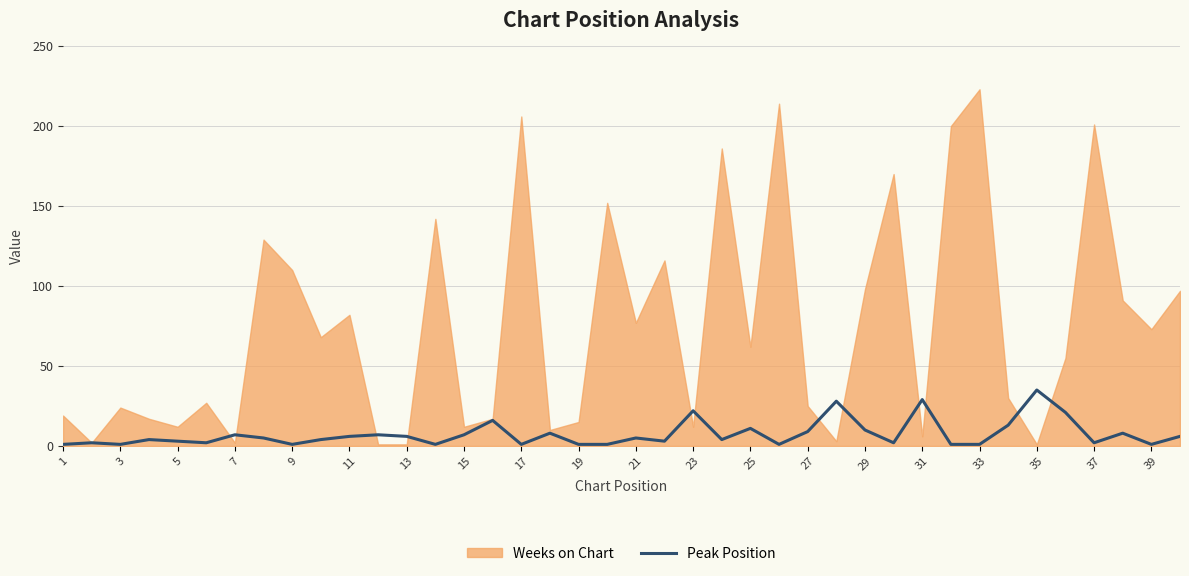

What is the minimum value shown in the chart?

1